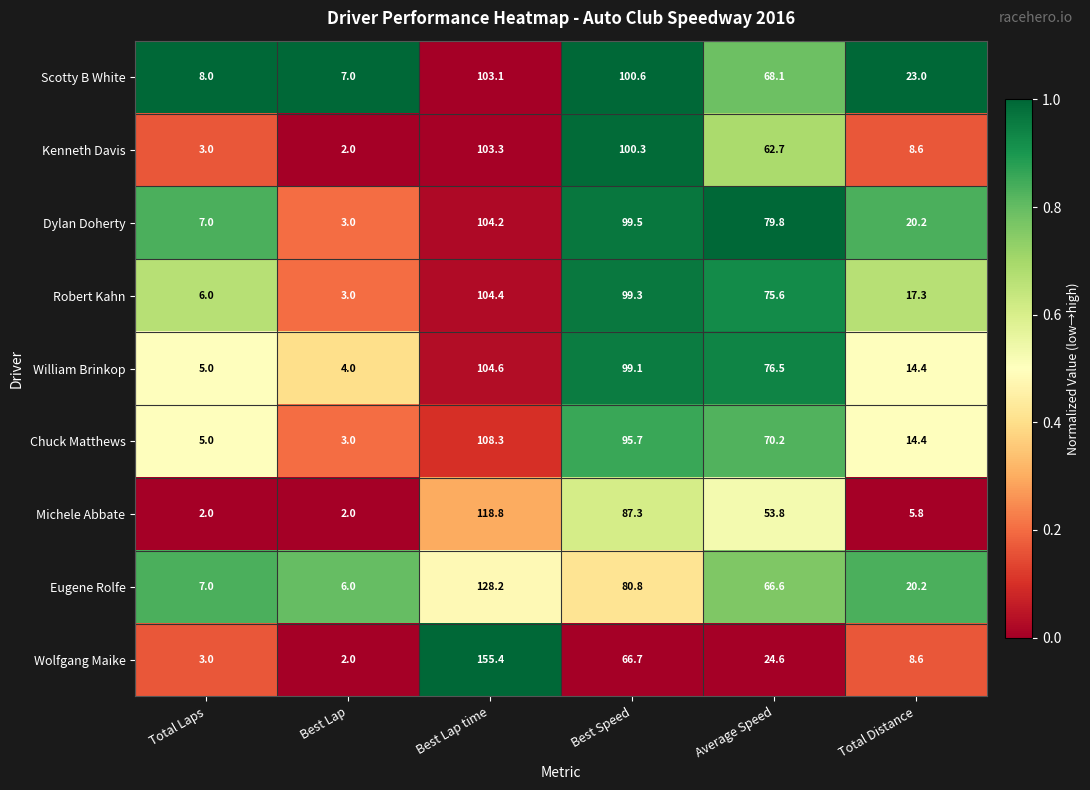

What is the approximate value of Eugene Rolfe at Total Distance?

20.2